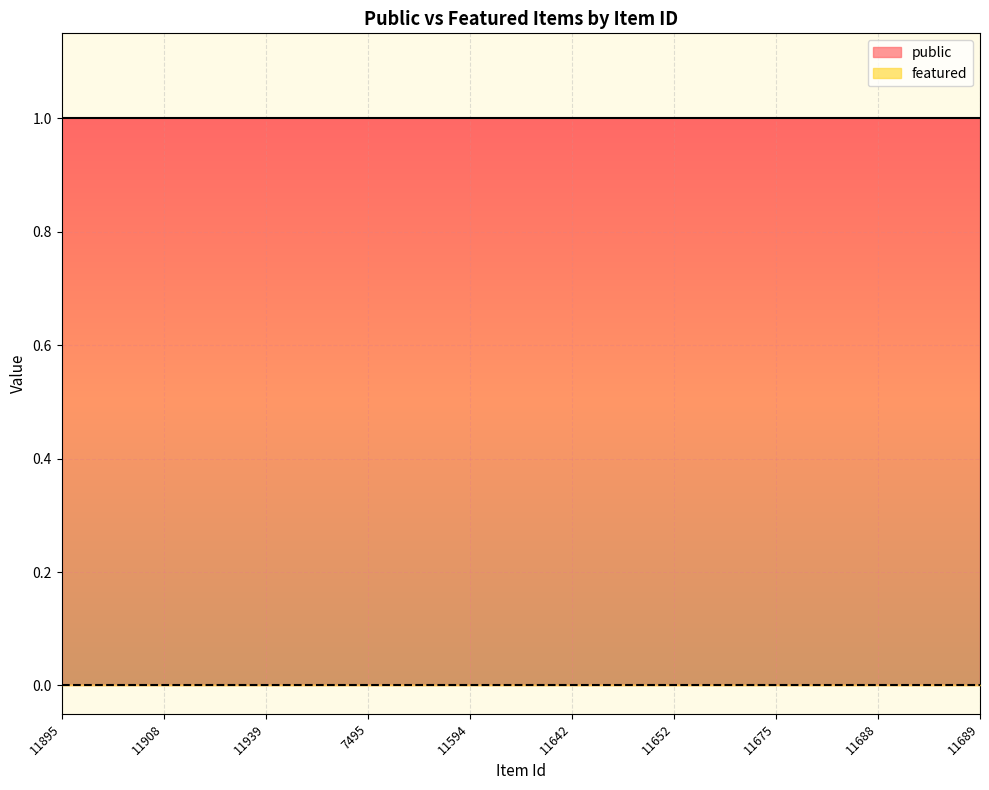

What is the total value across all series at 11895?

1